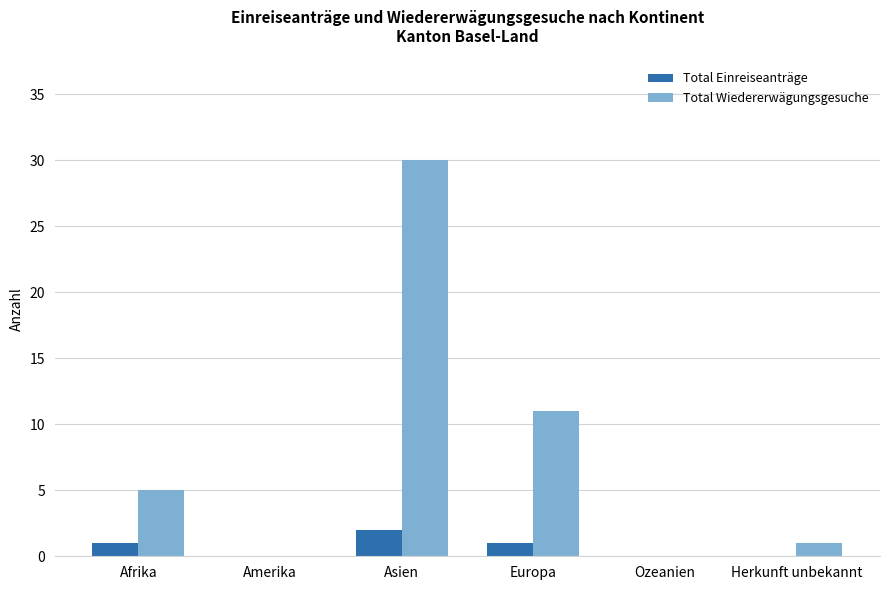

What is the sum of the Total Einreiseanträge values at Ozeanien and Afrika?

1